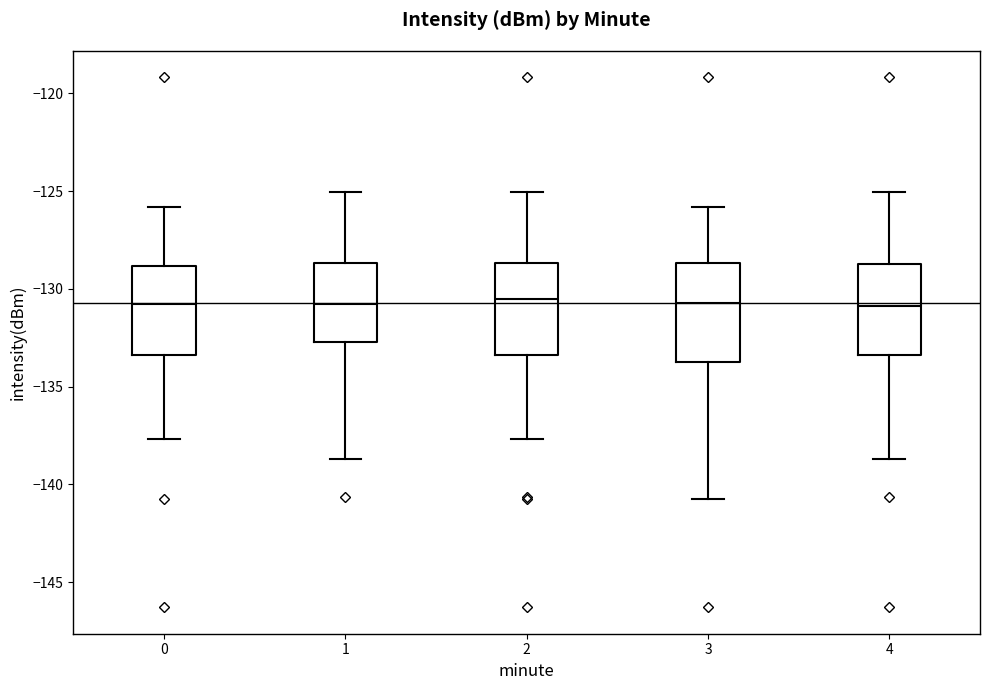

Where does the upper whisker of the box at x = 0 end on the y-axis? The values are not printed on the chart, so give them approximately, as read against the axis.

-126.0